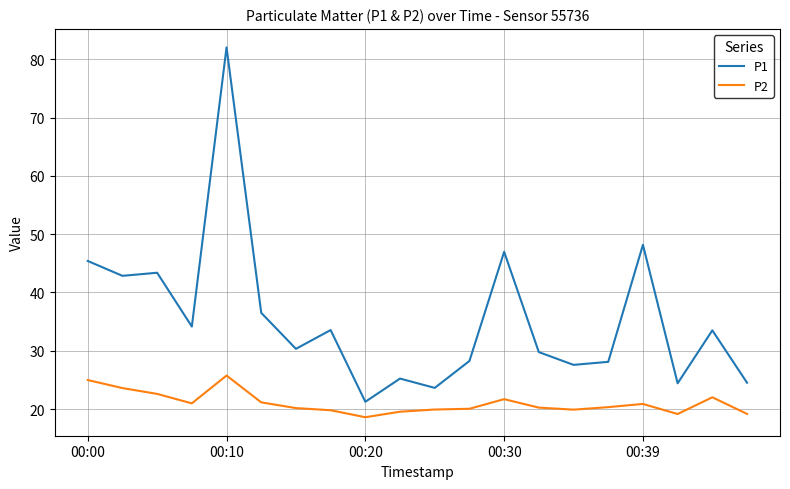

What is the sum of all P1 values?

709.6